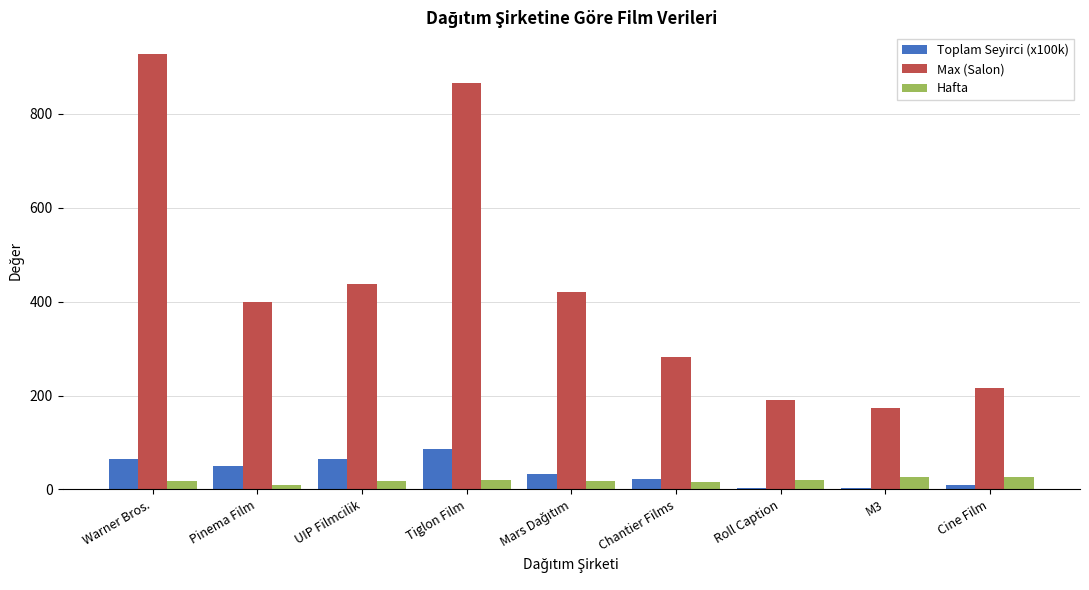

What are all the series names shown in the legend?

Toplam Seyirci (x100k), Max (Salon), Hafta